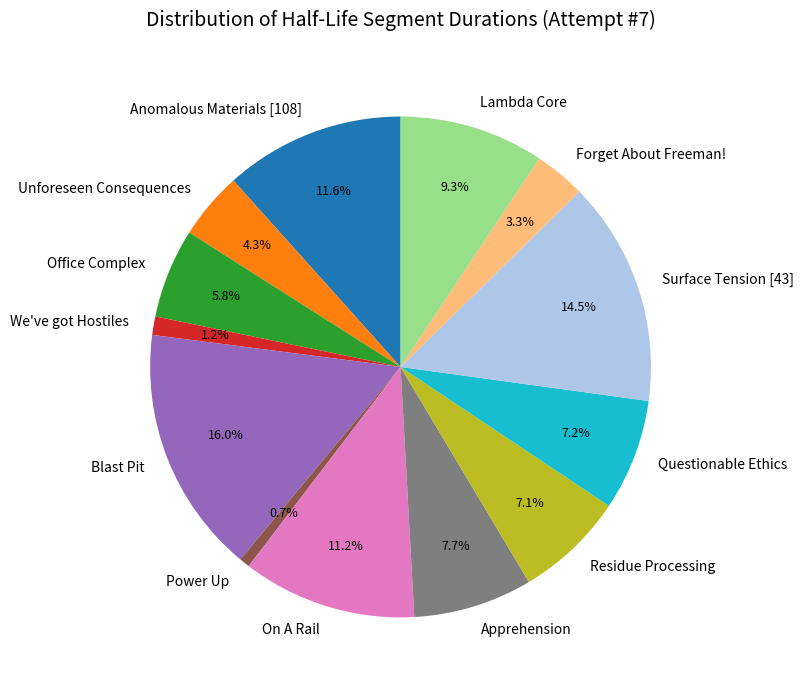

What portion of the pie excludes Residue Processing?

92.9%